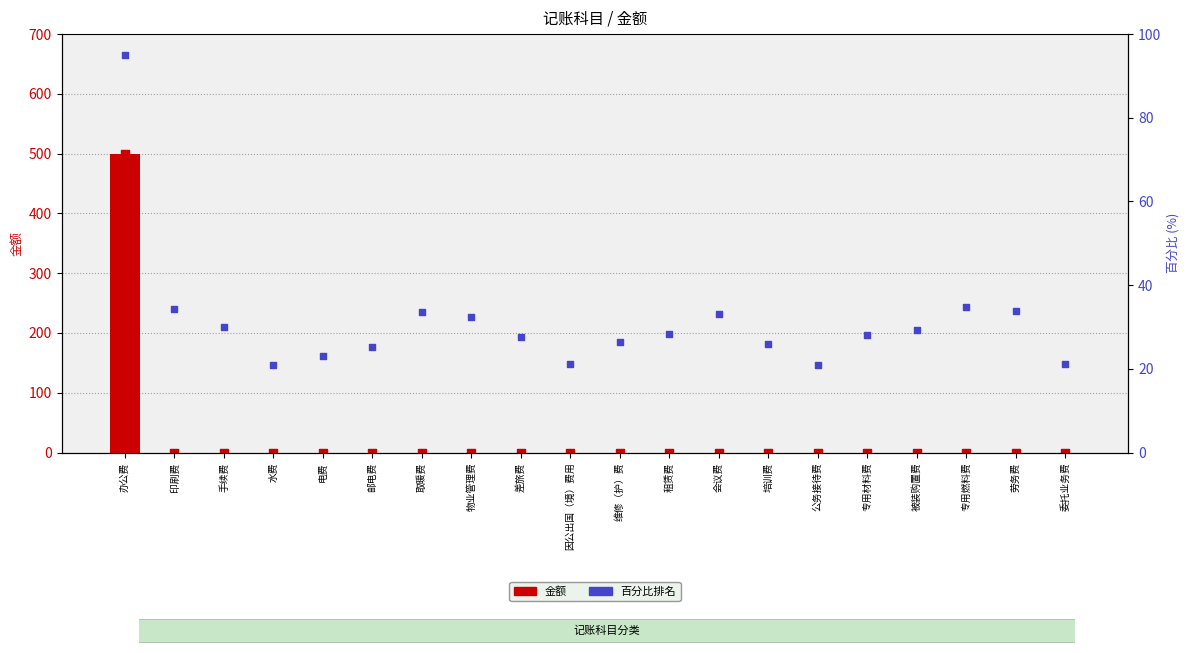

At which category is the sum across all series the highest?

办公费